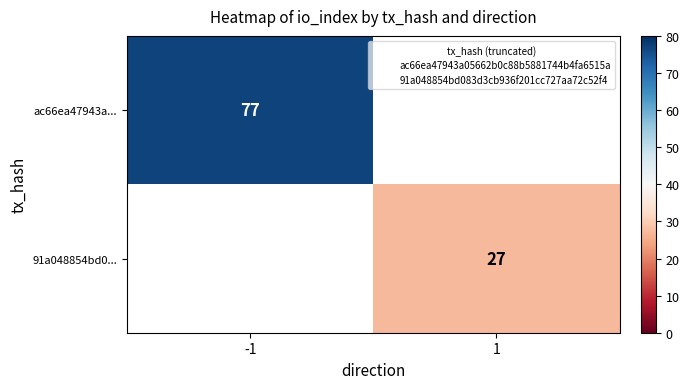

At which label does 91a048854bd0... reach its minimum?

-1